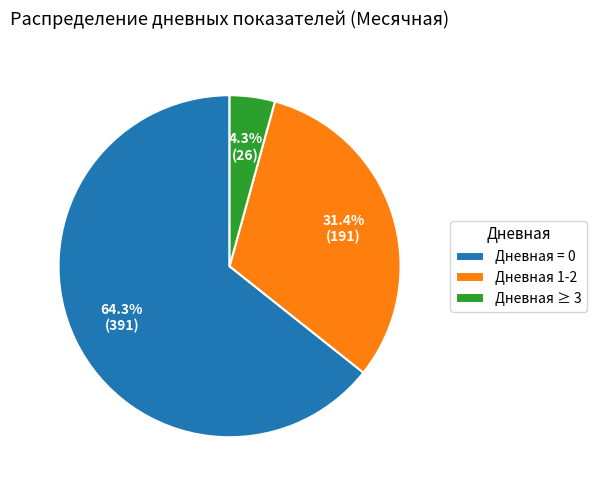

To the nearest percent, what is the difference between the largest and smallest slice percentages?

60%